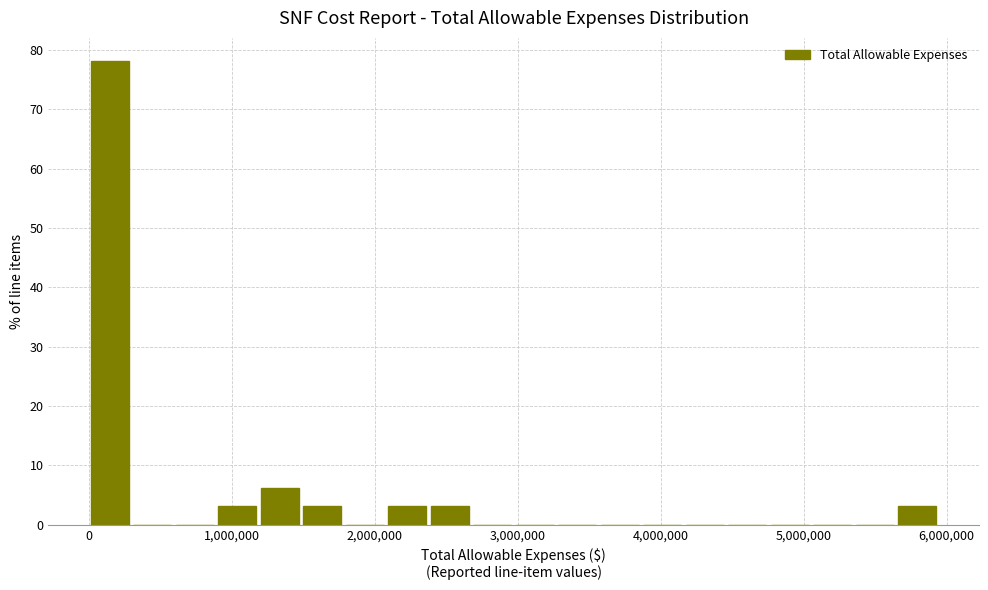

Read against the x-axis, roughly where is the centre of the tallest bar?

100000